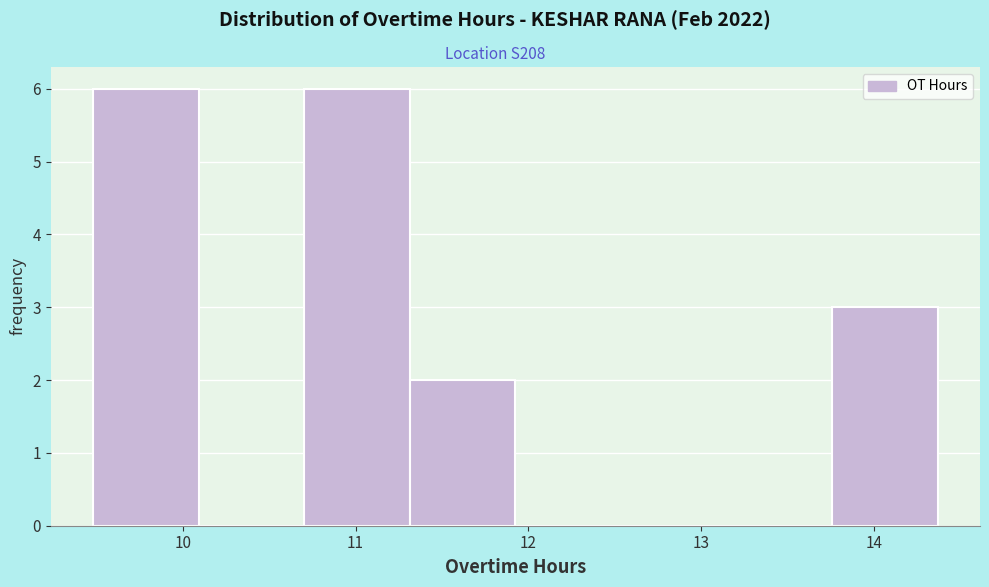

Reading left to right, list every bar in this chart as the range it spans on the x-axis followed by its height. Neither the bar edges nor the heights are printed on the chart, so give them approximately, as read against the axes.

9.5 to 10.1: 6
10.1 to 10.7: 0
10.7 to 11.3: 6
11.3 to 11.9: 2
11.9 to 12.5: 0
12.5 to 13.1: 0
13.1 to 13.8: 0
13.8 to 14.4: 3